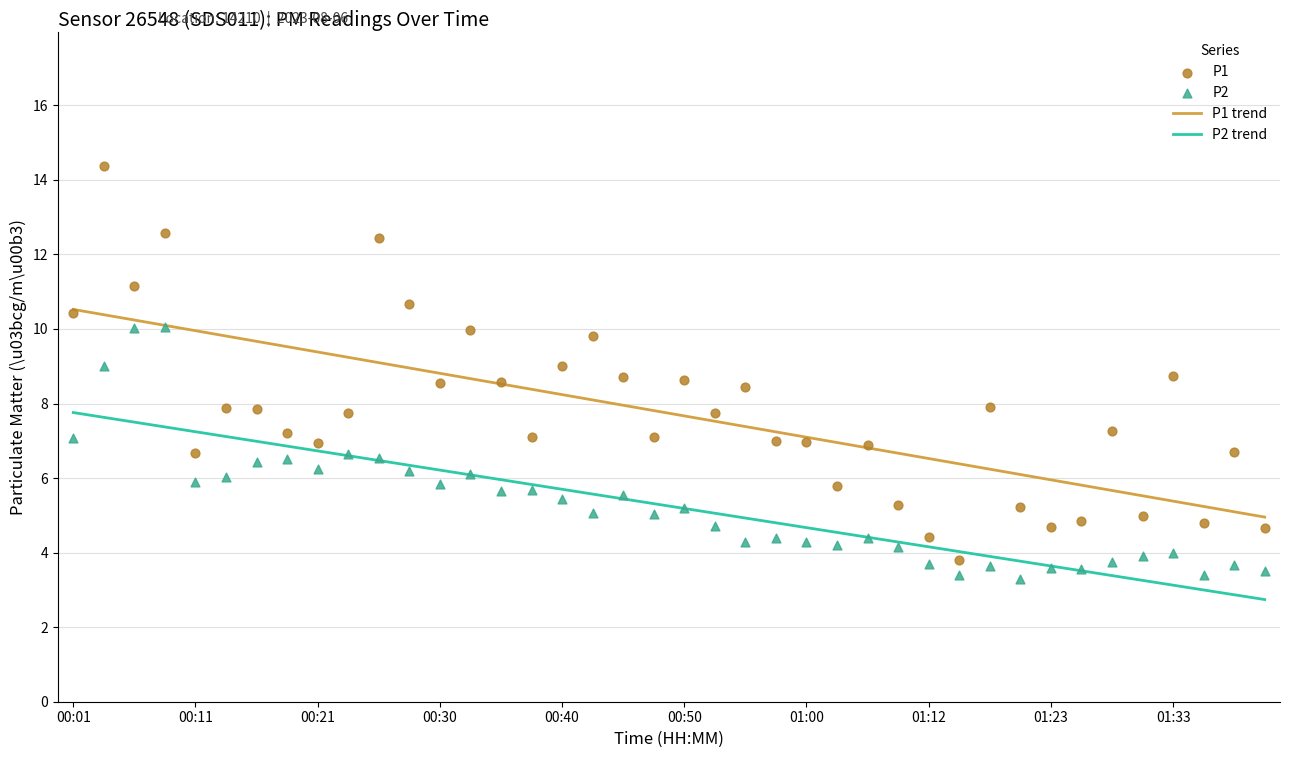

Which series has the largest Y range (max minus min)?

P1